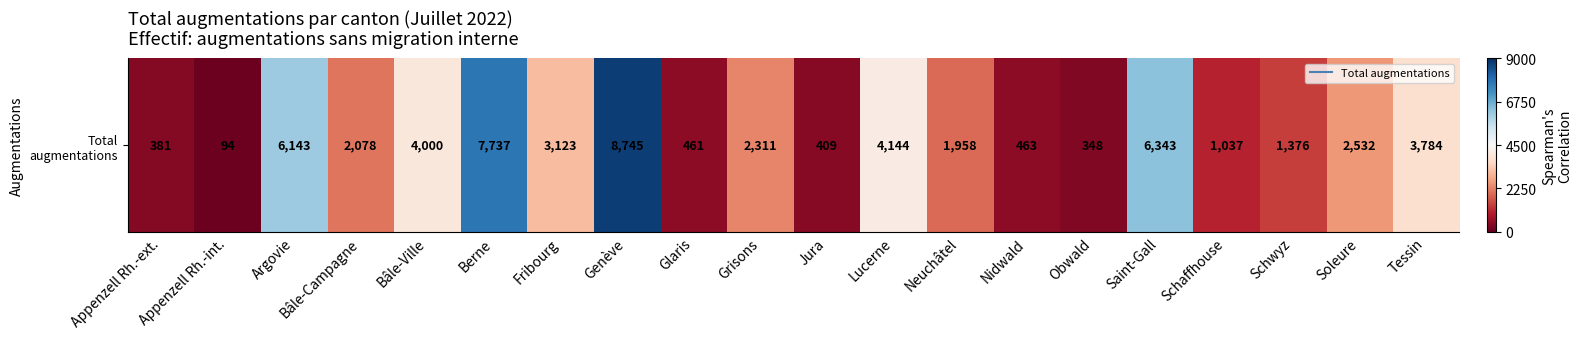

List the labels in order of value, largest first.

Genève, Berne, Saint-Gall, Argovie, Lucerne, Bâle-Ville, Tessin, Fribourg, Soleure, Grisons, Bâle-Campagne, Neuchâtel, Schwyz, Schaffhouse, Nidwald, Glaris, Jura, Appenzell Rh.-ext., Obwald, Appenzell Rh.-int.